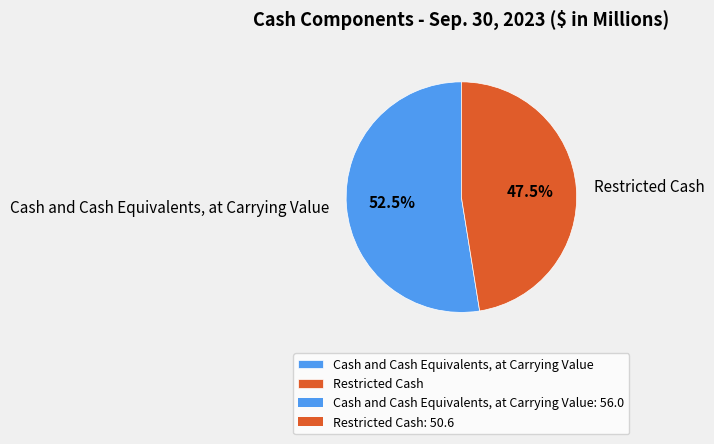

What is the ratio of the value at Restricted Cash to the value at Cash and Cash Equivalents, at Carrying Value?

0.9